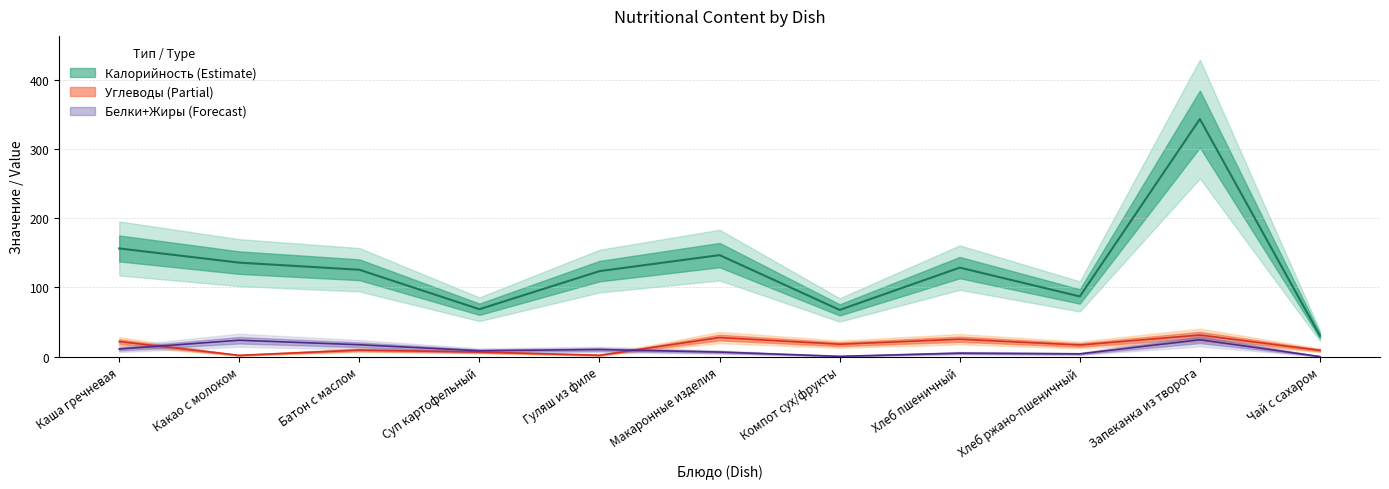

How many interior local peaks does the Калорийность series have?

3